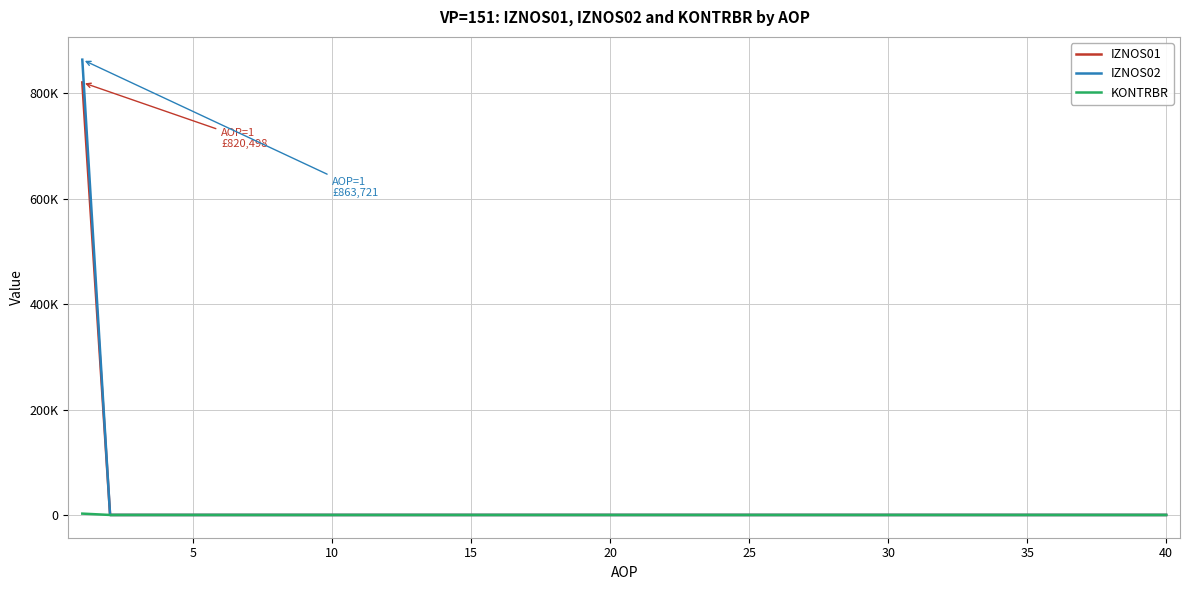

What are all the series names shown in the legend?

IZNOS01, IZNOS02, KONTRBR